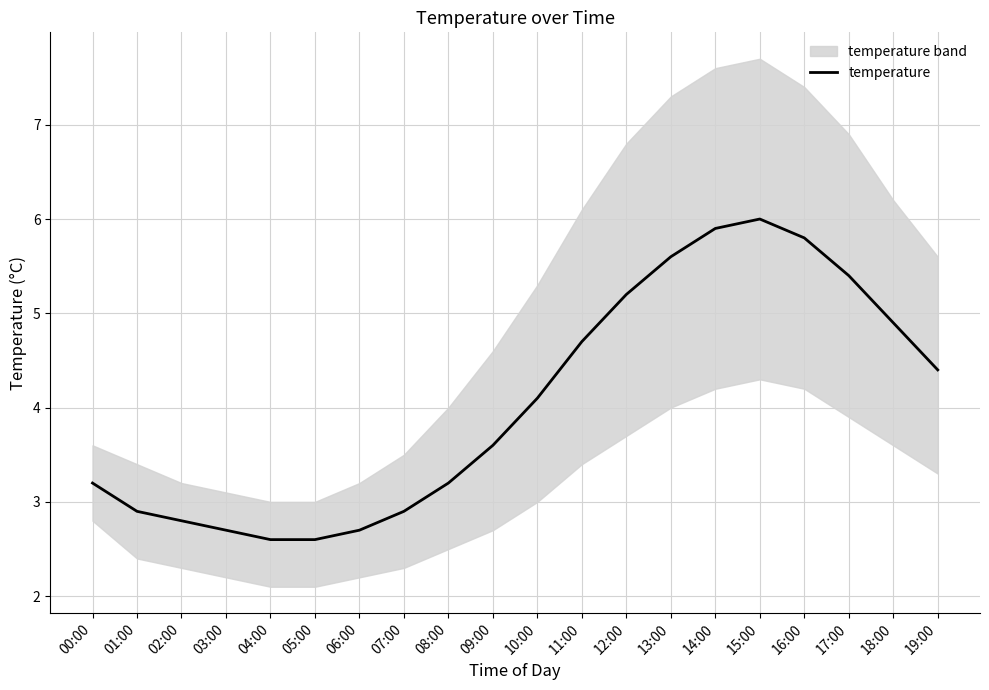

List the labels in order of value, smallest first.

04:00, 05:00, 03:00, 06:00, 02:00, 01:00, 07:00, 00:00, 08:00, 09:00, 10:00, 19:00, 11:00, 18:00, 12:00, 17:00, 13:00, 16:00, 14:00, 15:00